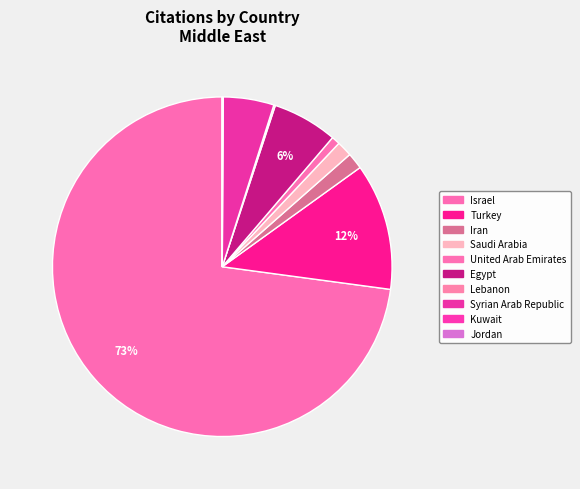

What is the smallest slice in the pie chart?

Jordan